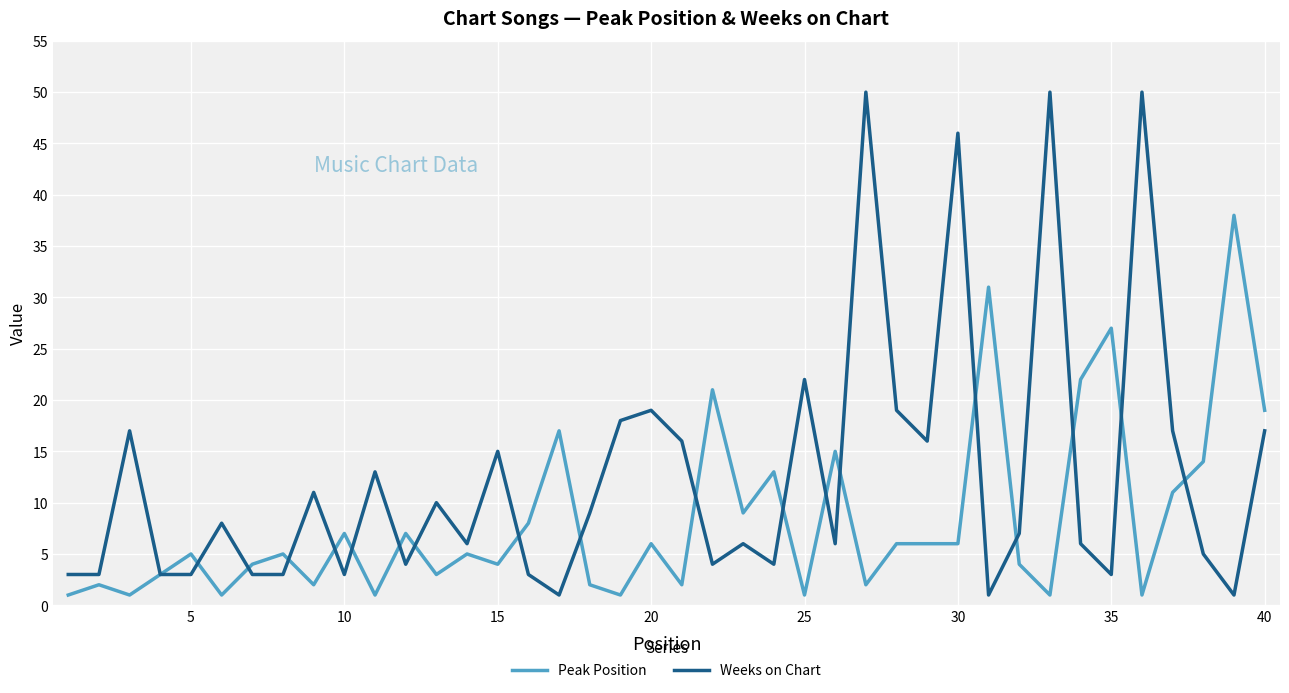

Rank the series by their maximum value, from lowest to highest.

Peak Position, Weeks on Chart